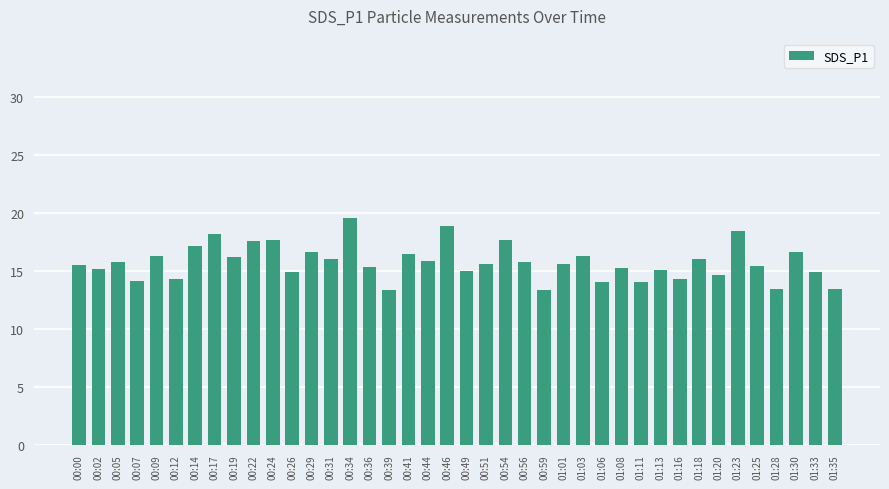

The chart shows a value of 26.0 at 01:18. True or false?

False